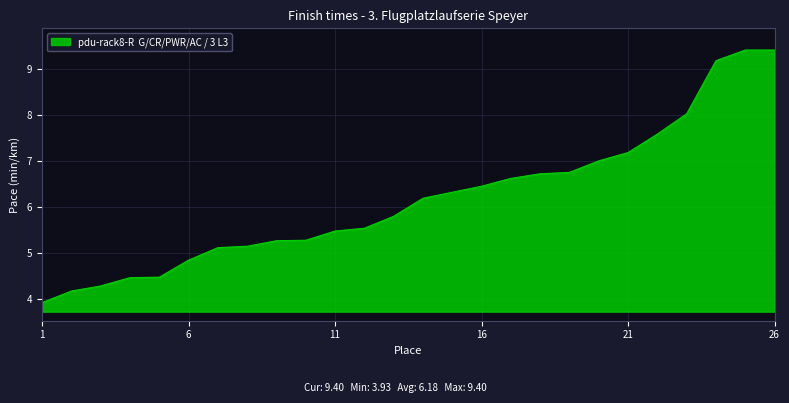

What is the difference between the maximum and minimum values?

5.5